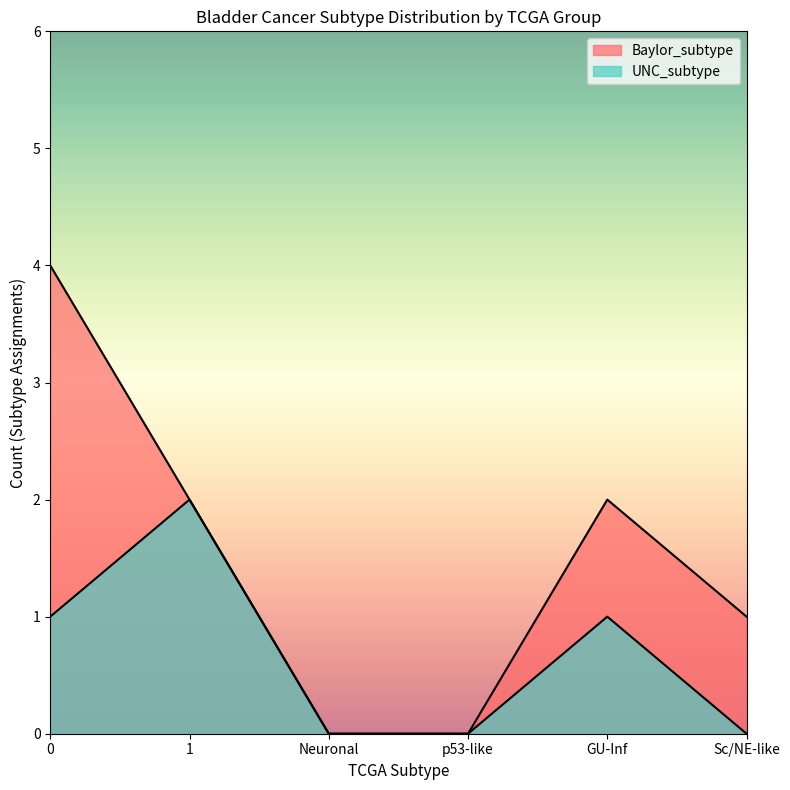

What position from the left is 1?

2